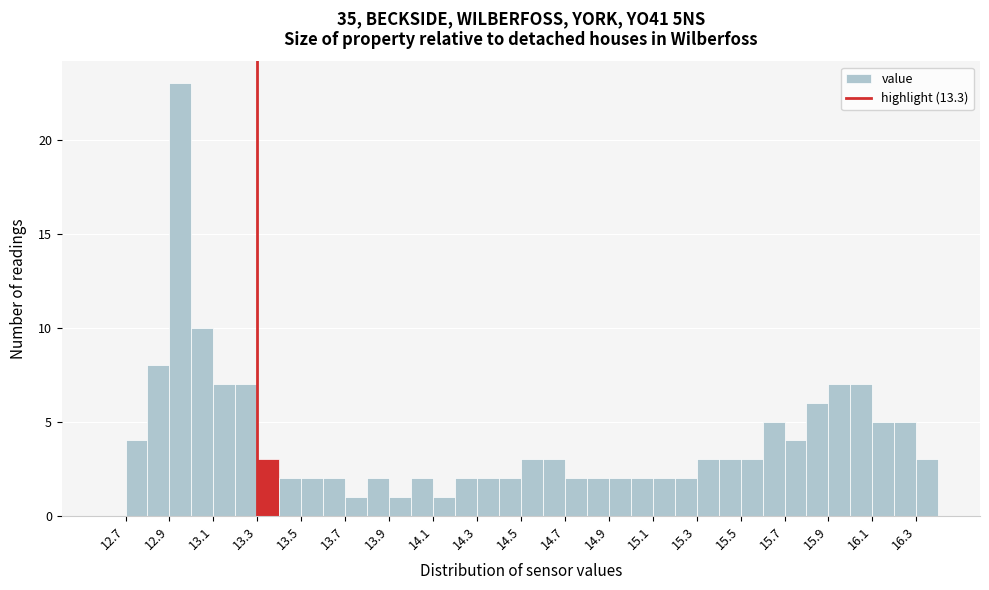

How tall is the bar that spans 15.5 to 15.6 on the x-axis? The values are not printed on the chart, so give them approximately, as read against the axis.

3